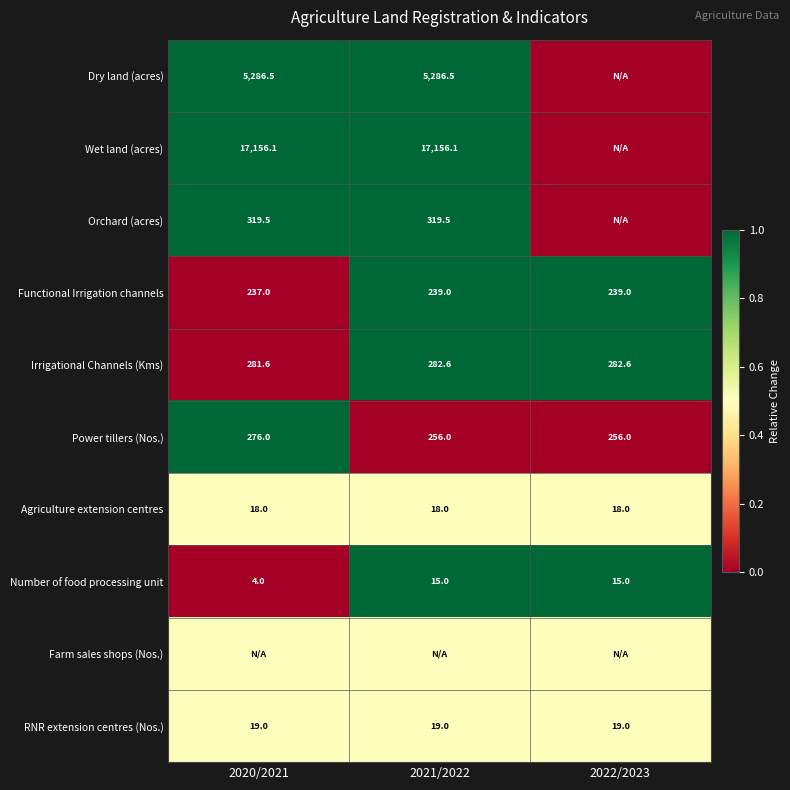

What is the sum of all RNR extension centres (Nos.) values?

57.0